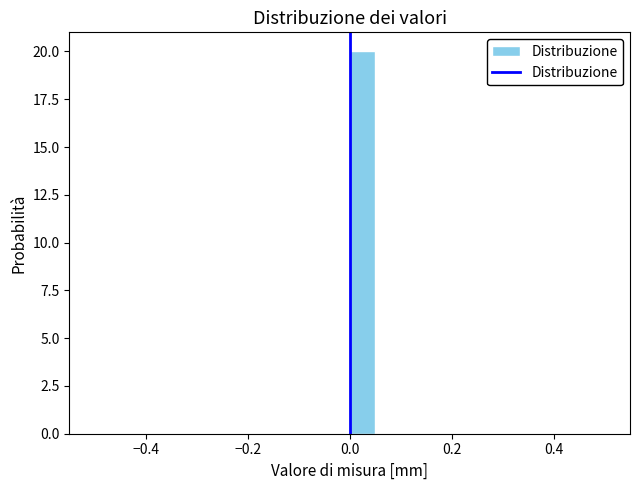

Read against the x-axis, roughly where is the centre of the tallest bar?

0.02